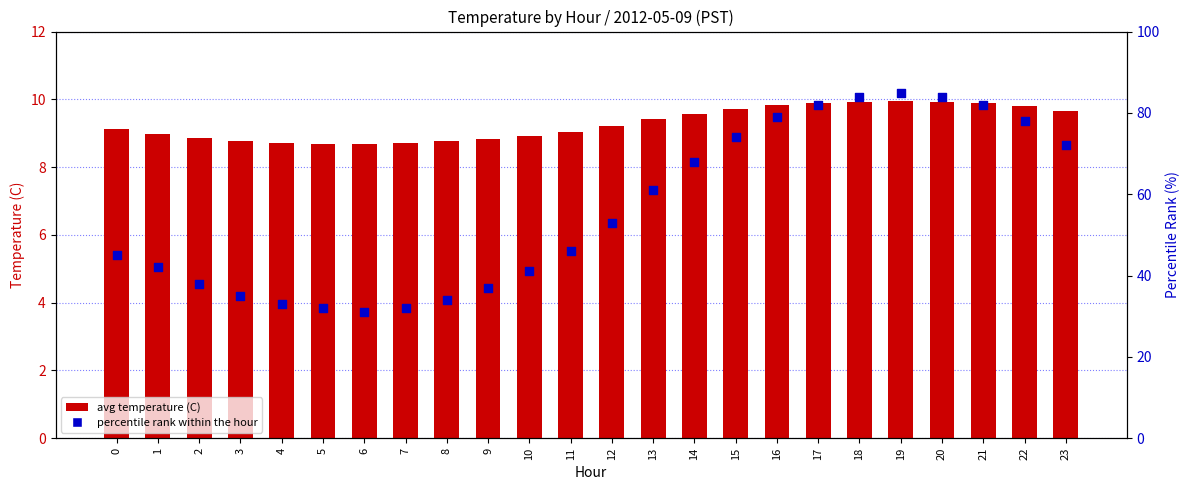

At how many categories does at least one series exceed 13?

24